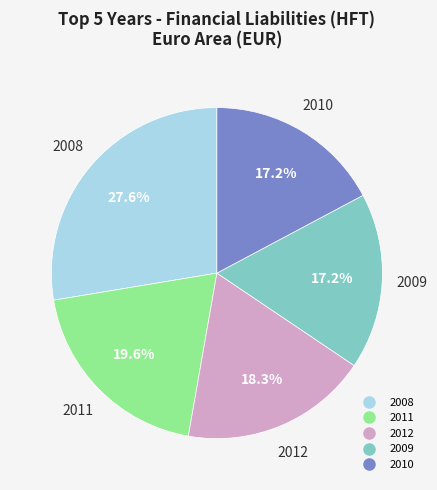

Is there a majority slice in this chart?

No